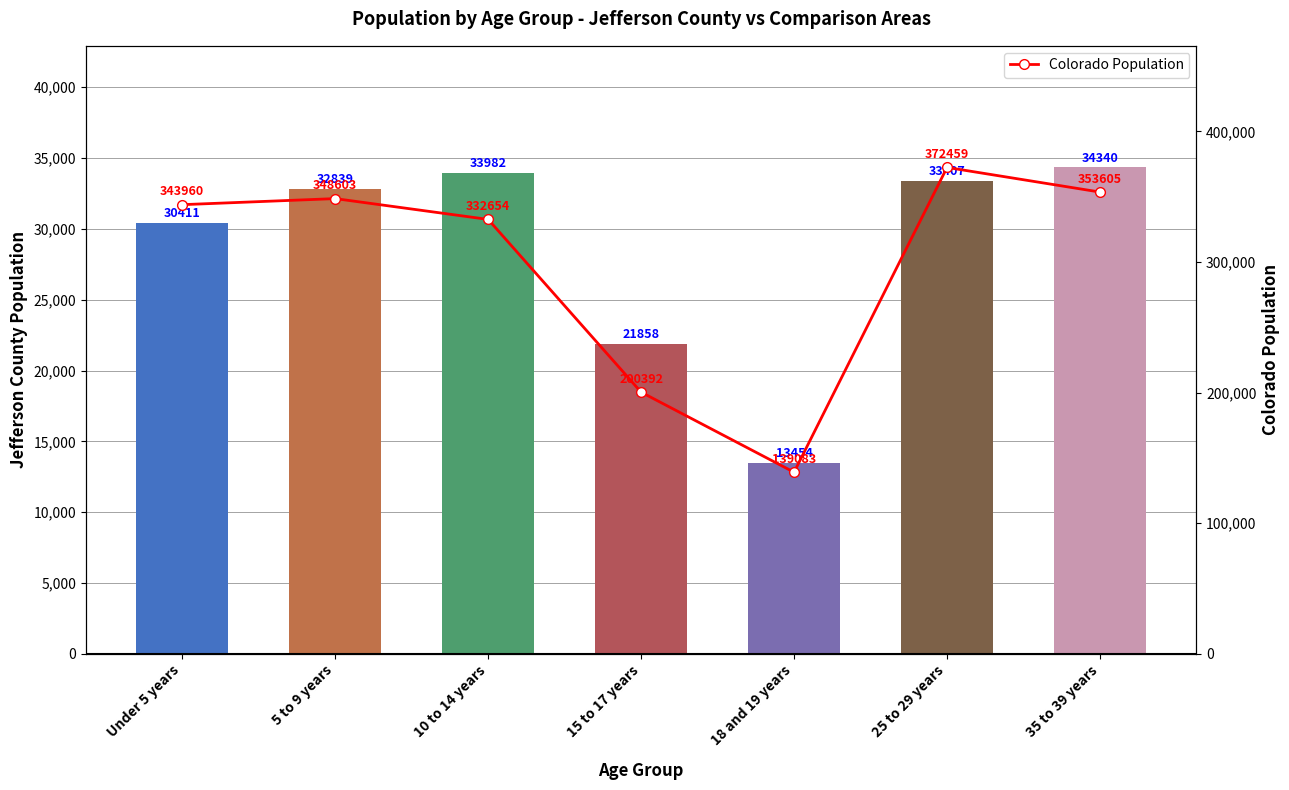

What is the difference between the second highest and second lowest values in the Jefferson County series?

12124